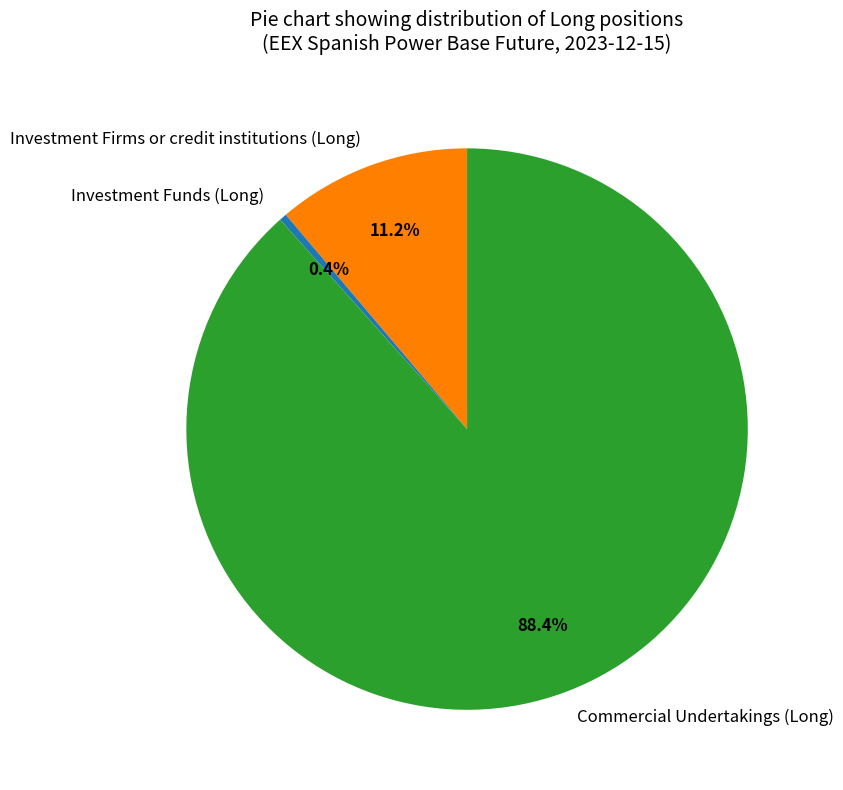

Combined, do Investment Firms or credit institutions (Long) and Investment Funds (Long) account for over 50%?

No